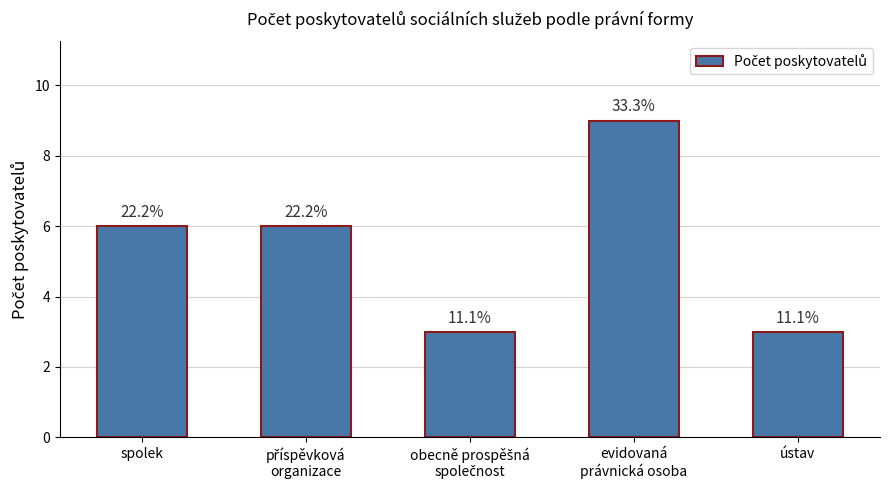

Rank the categories by value from highest to lowest.

evidovaná
právnická osoba, spolek, příspěvková
organizace, obecně prospěšná
společnost, ústav